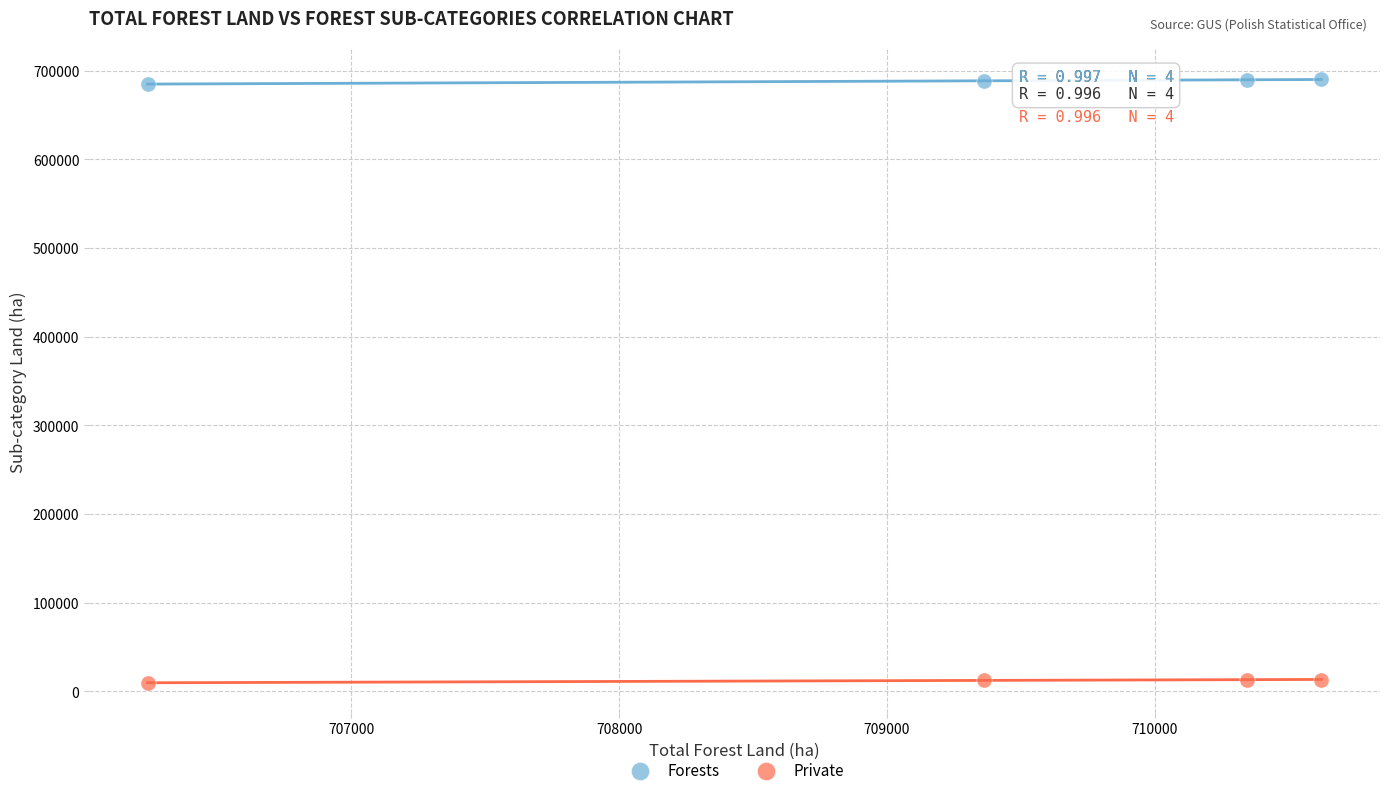

Across all data points, what is the average Y value?

350262